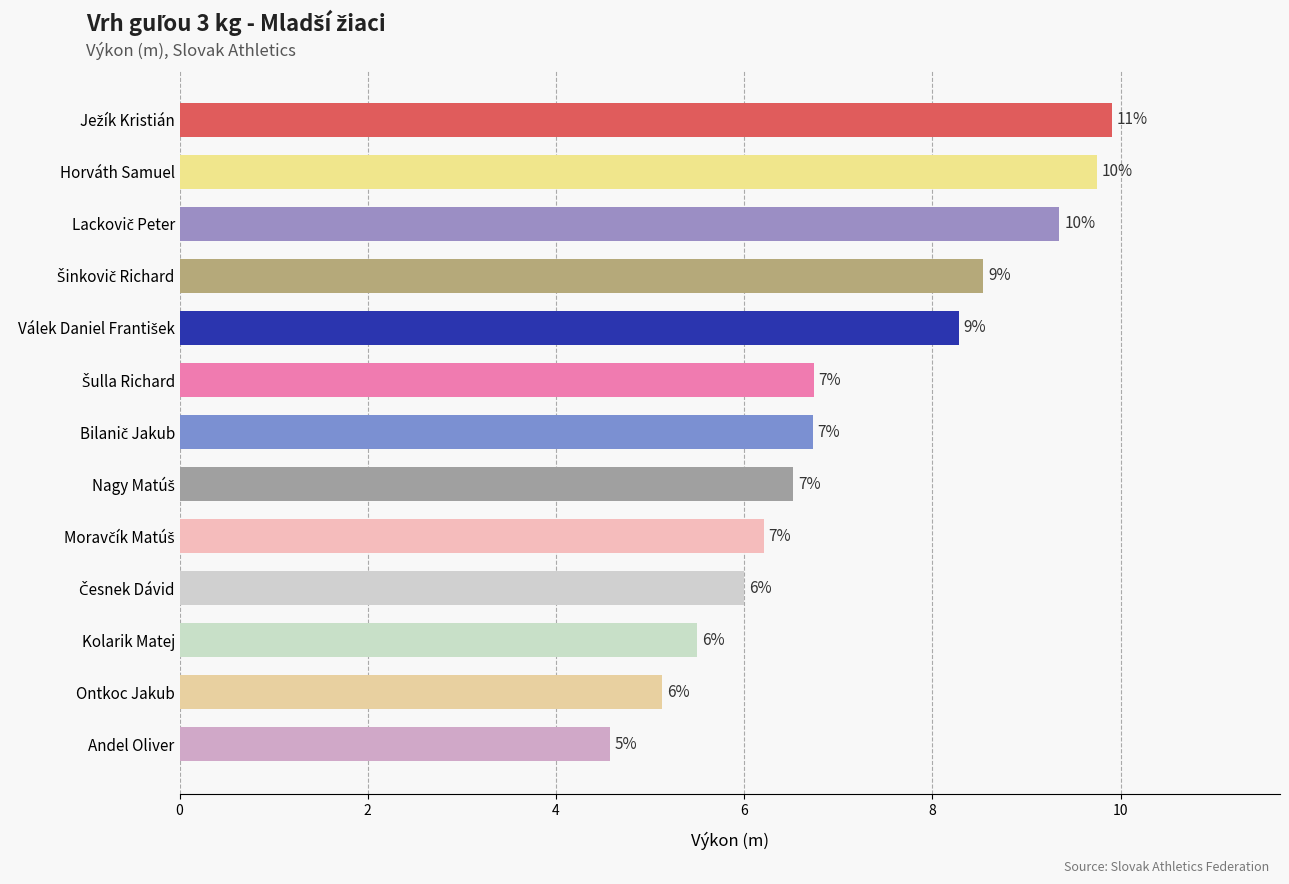

Are the bars horizontal?

Yes